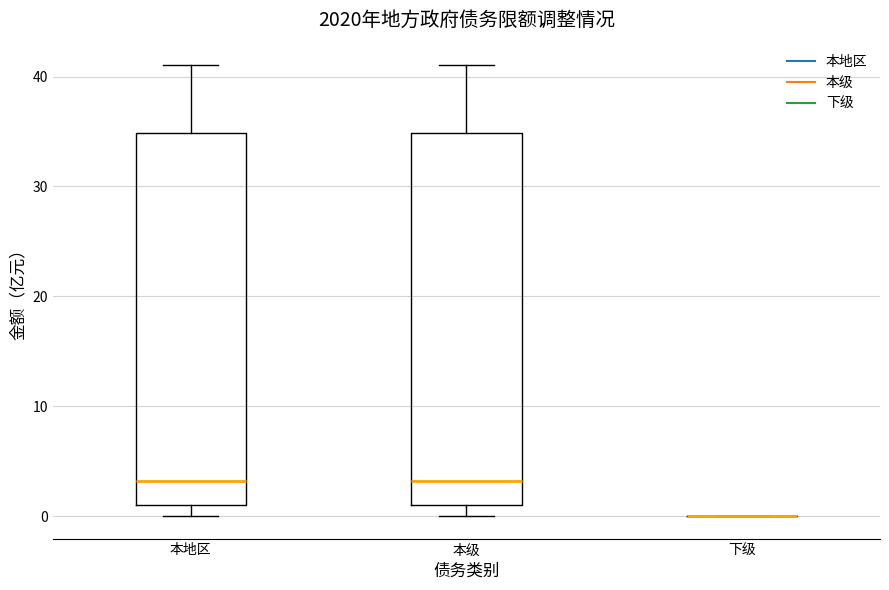

Reading left to right, transcribe this box plot: for each box, give where its median line is, the range the box spans, and where its two whiskers end, as read against the y-axis. The values are not printed on the chart, so give them approximately, as read against the axis.

本地区: median 3, box 1 to 35, whiskers 0 to 41
本级: median 3, box 1 to 35, whiskers 0 to 41
下级: box collapsed to a line at 0, whiskers 0 to 0